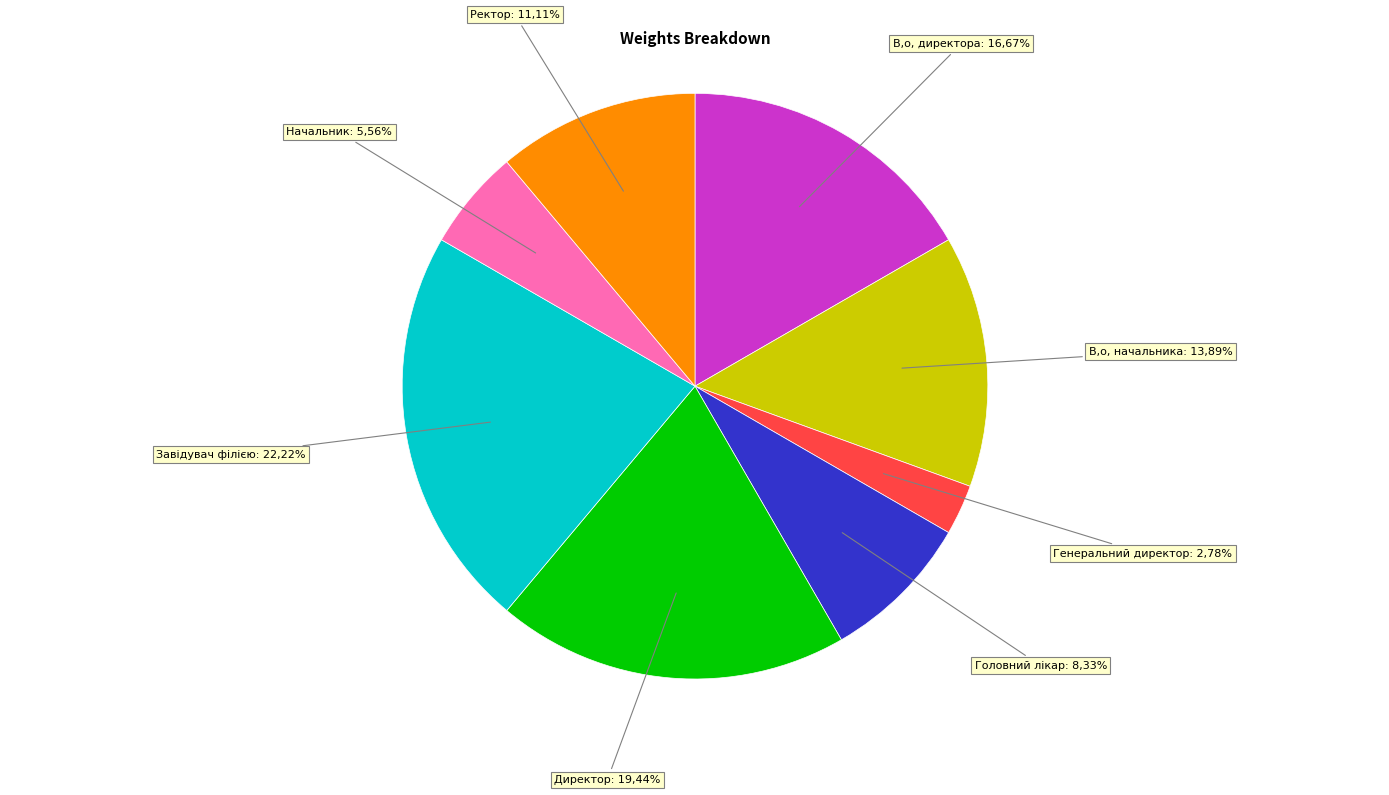

To the nearest percent, what is the difference between the Завідувач філією and Ректор slice percentages?

11%